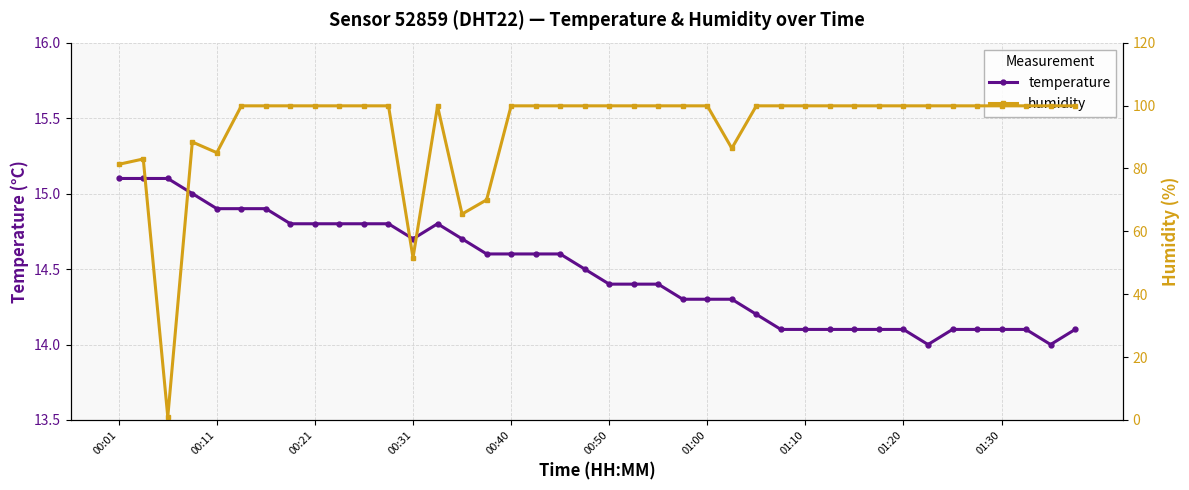

Which series has the largest total across all categories?

humidity